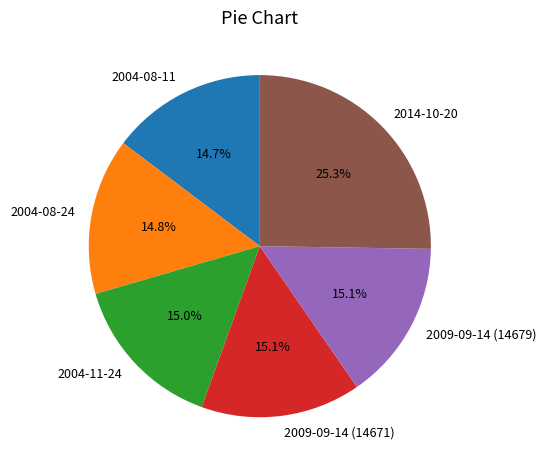

Count the number of slices in the pie.

6